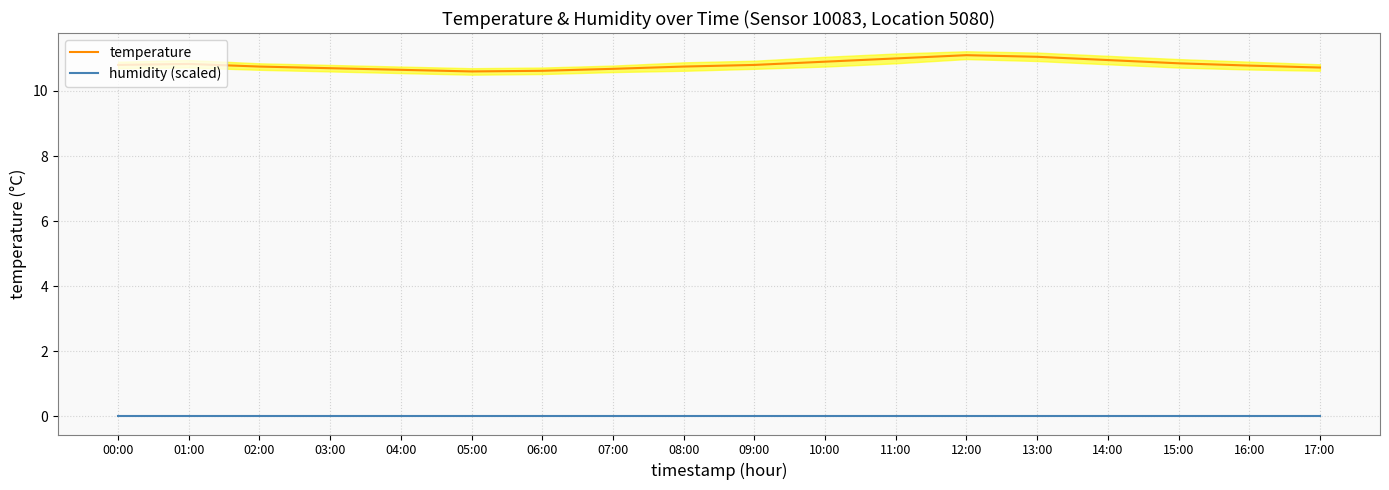

Does the chart have visible grid lines?

Yes